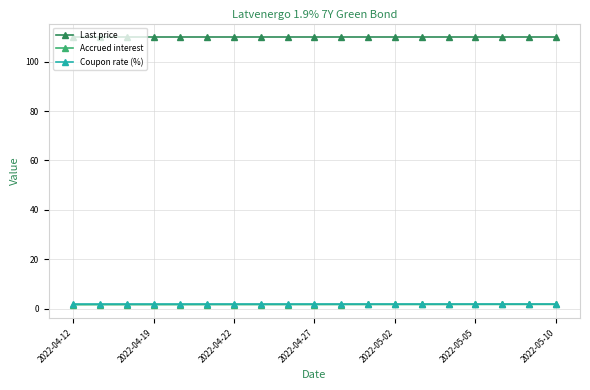

At how many categories does at least one series exceed 29?

19